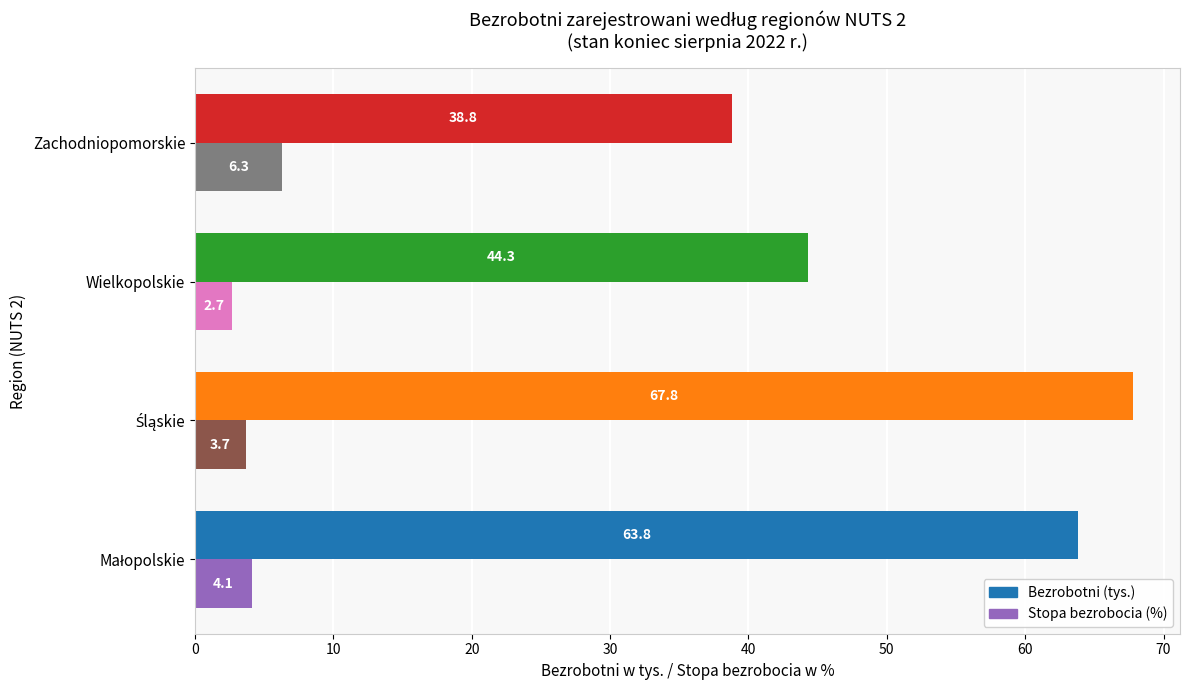

What value does the Bezrobotni (tys.) series have at Wielkopolskie?

44.3